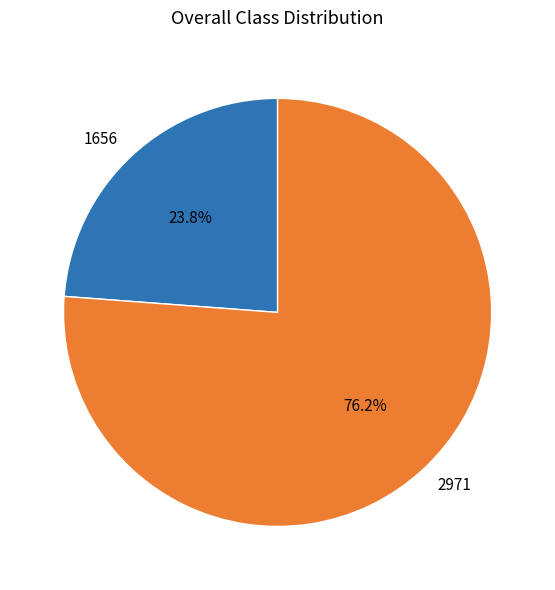

To the nearest percent, what portion does 1656 represent?

24%